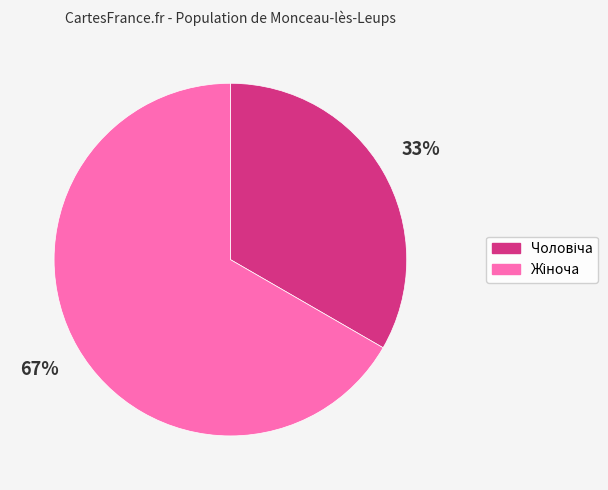

Does any single category account for the majority?

Yes